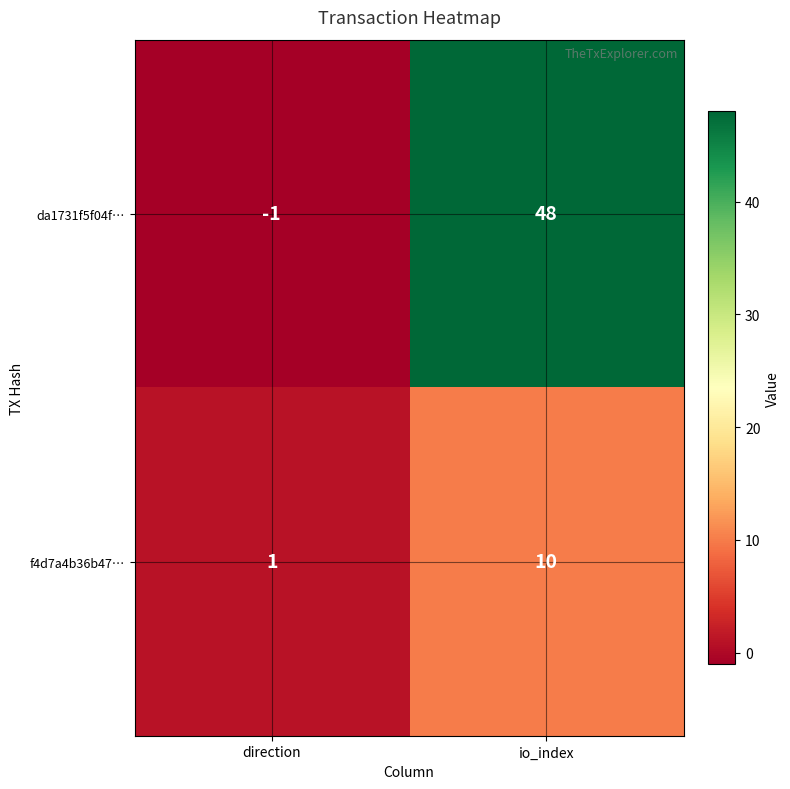

What is the maximum value shown in the chart?

48